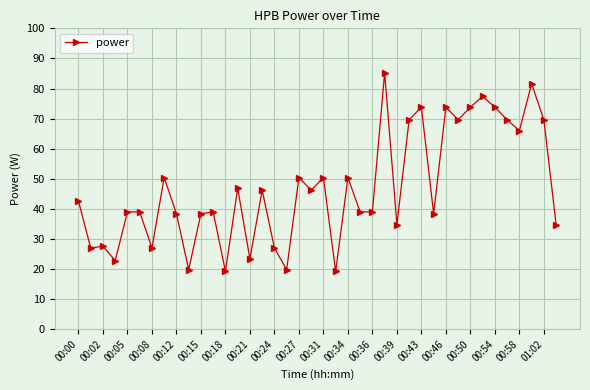

What is the value of the 12th point from the left?

39.0